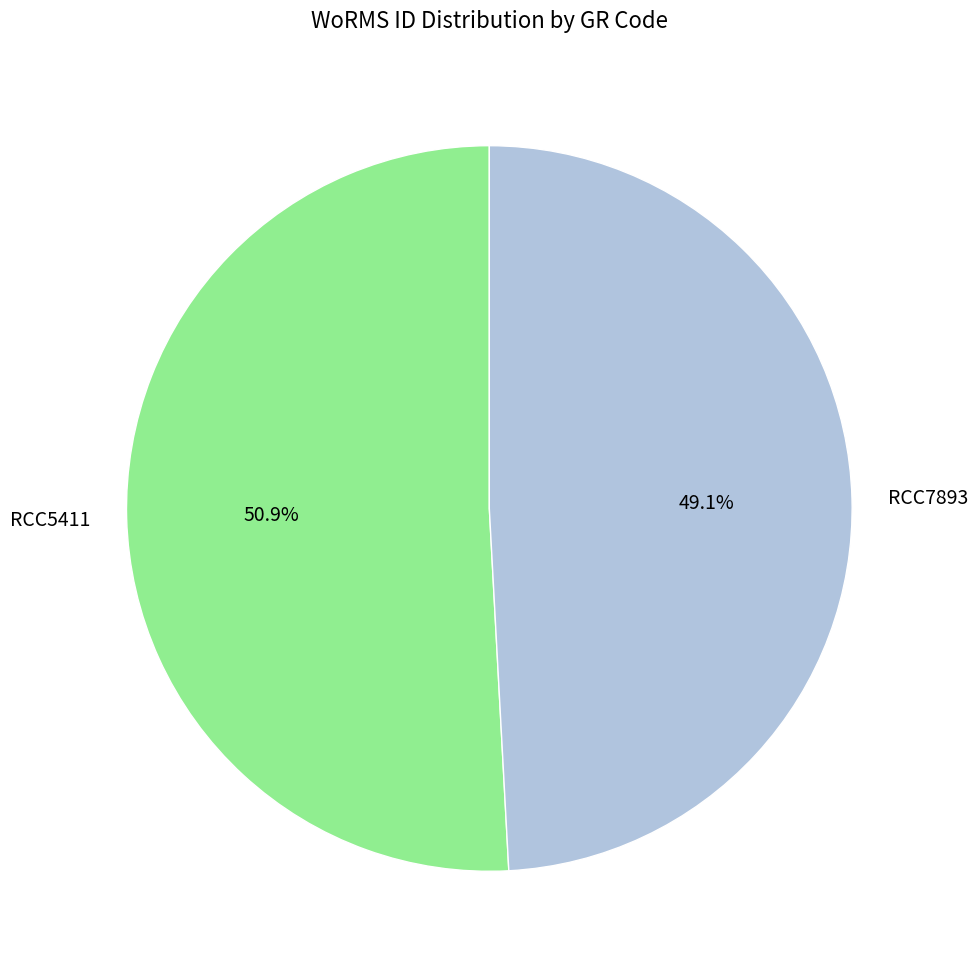

How many slices are in this pie chart?

2